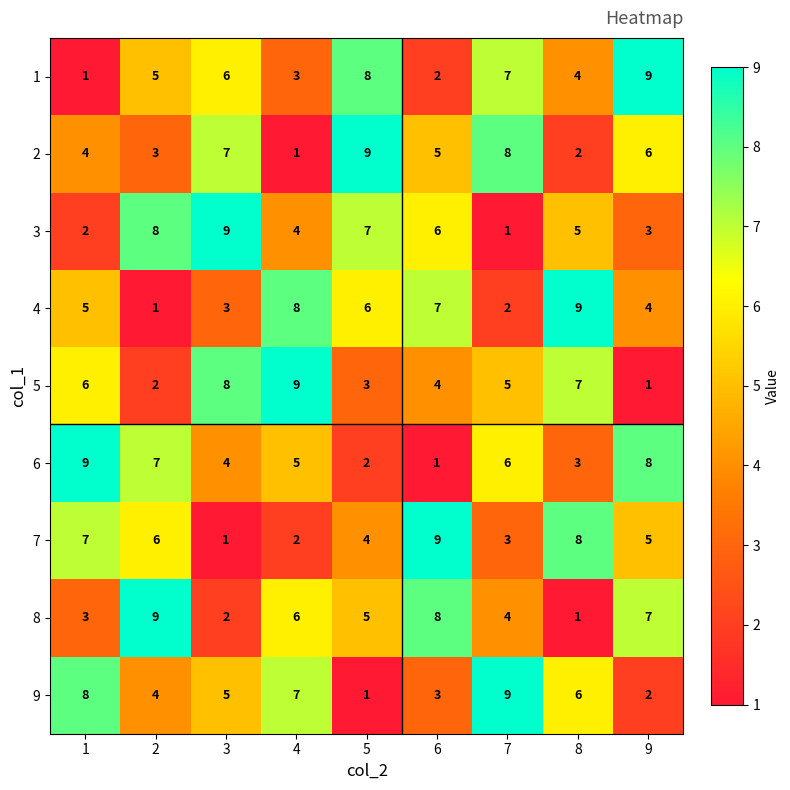

Where is 8 nearest to the value 5?

5